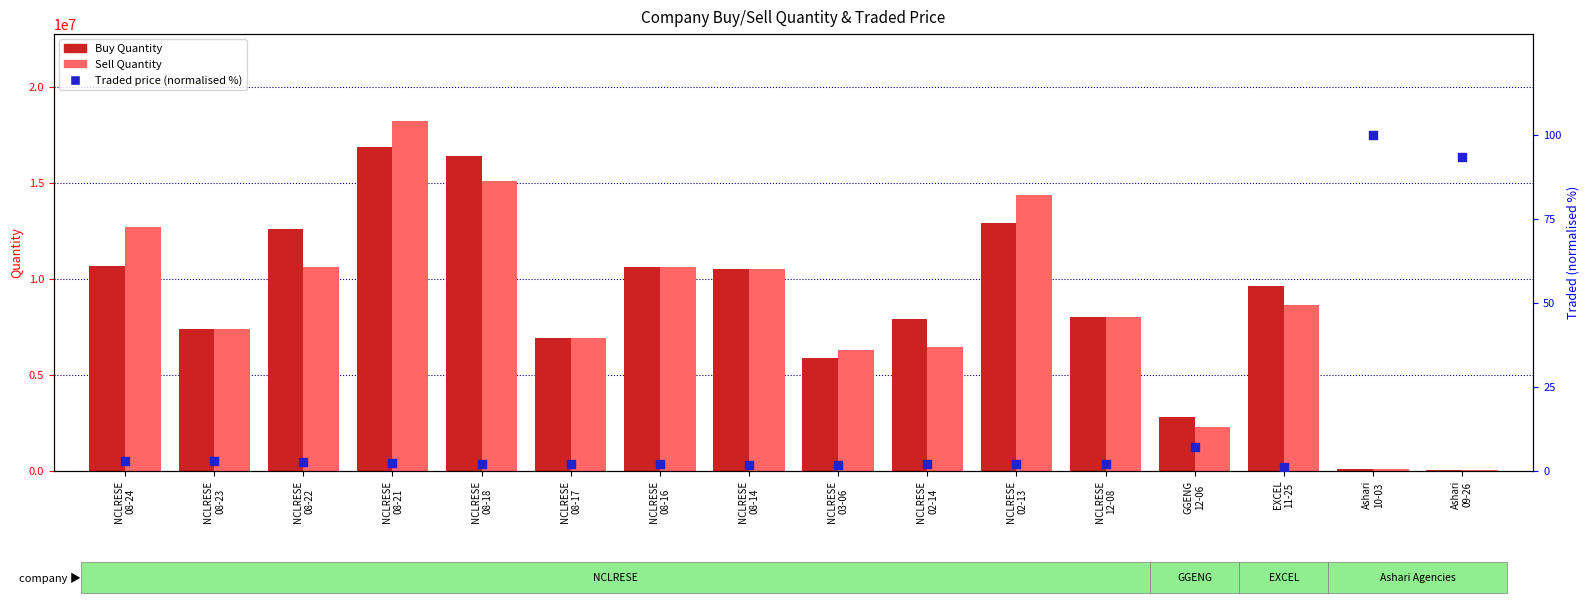

At which category is the sum across all series the highest?

NCLRESE
08-21